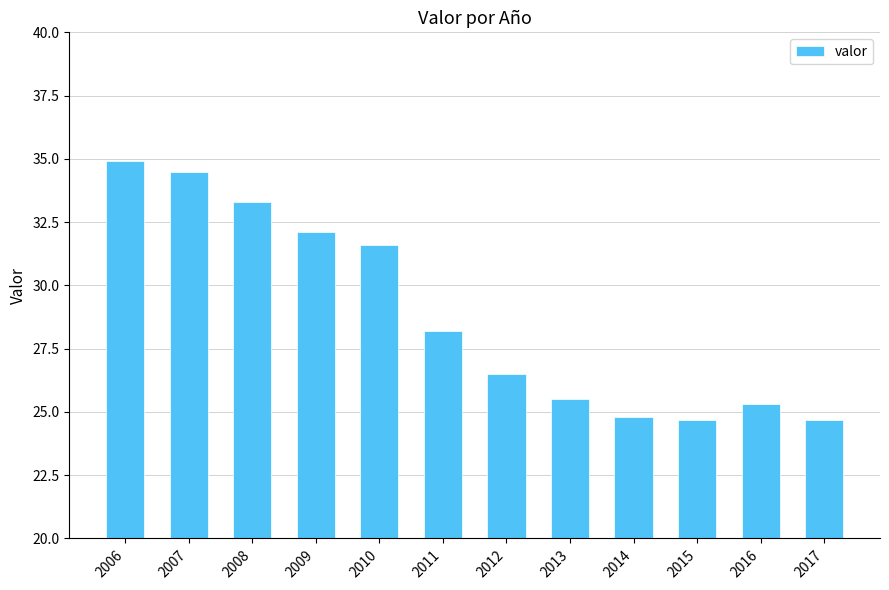

What is the change in value from 2010 to 2017?

-6.9